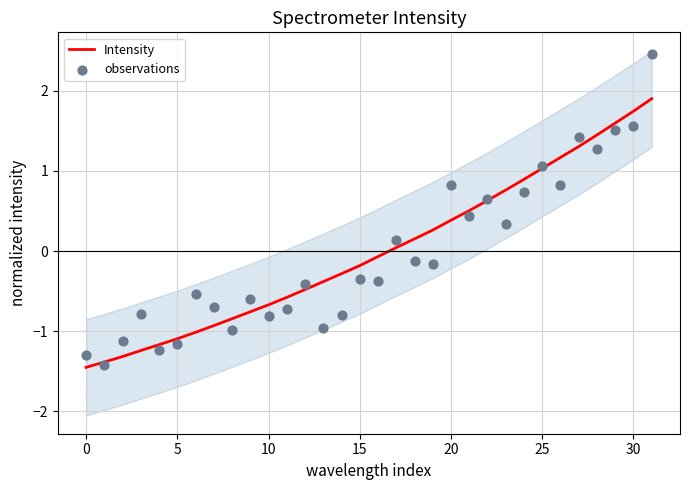

At which category is the sum across all series the highest?

31